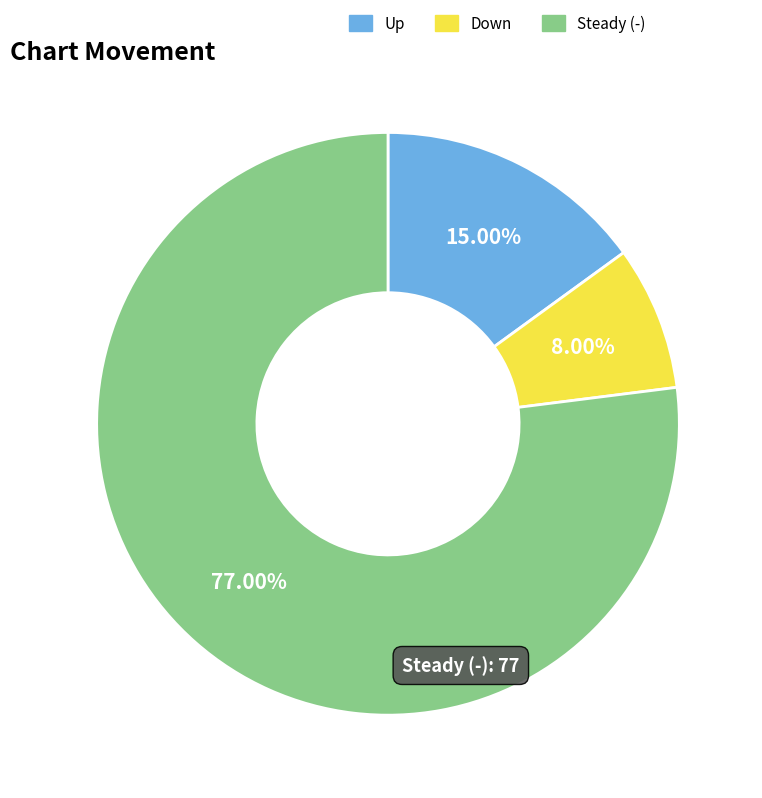

Is there any slice that represents more than half of the pie?

Yes